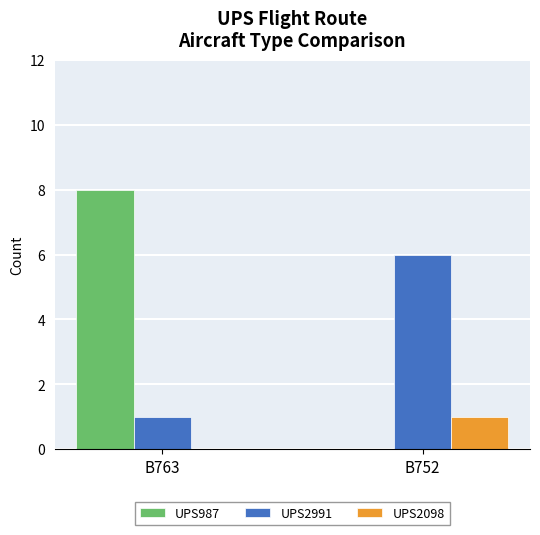

Is it true that UPS2098 equals 0 at B763?

True